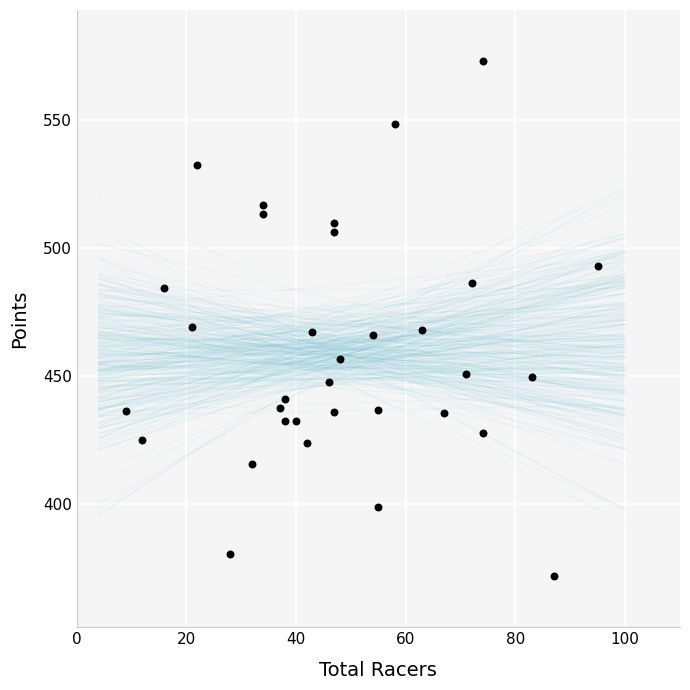

What is the range of X values (max minus min)?

86.0